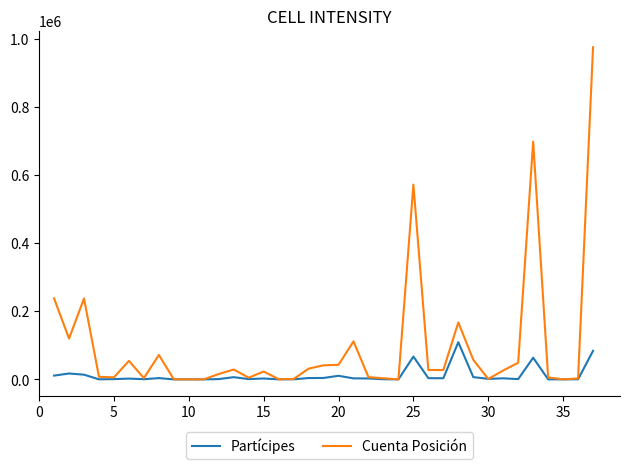

Rank the series by their maximum value, from lowest to highest.

Partícipes, Cuenta Posición